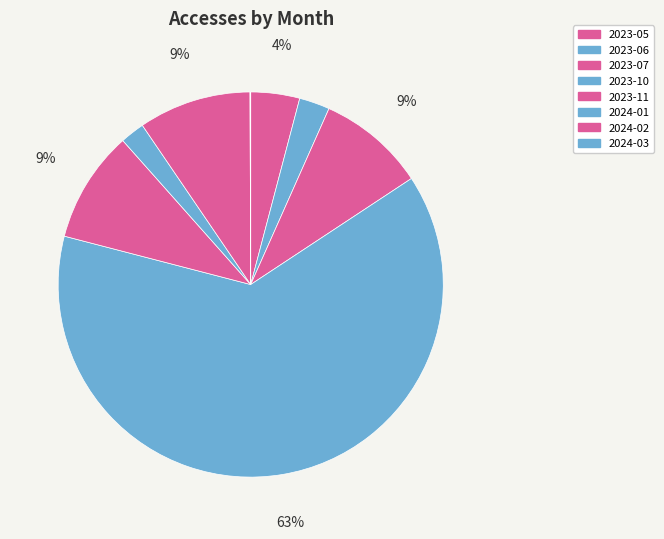

What portion of the pie excludes 2023-06?

97.4%